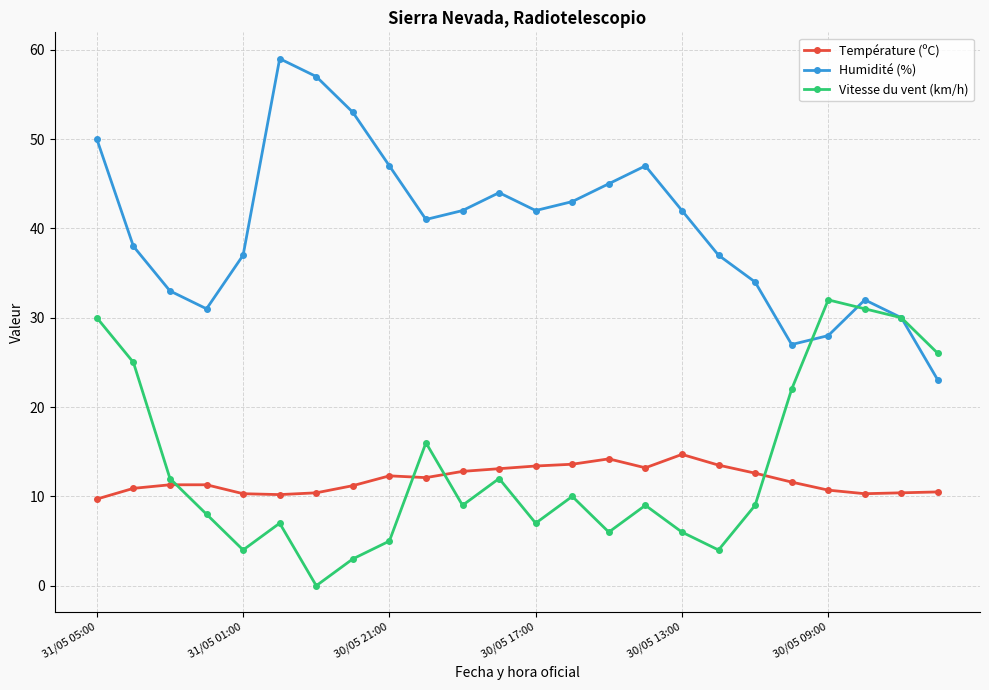

How many interior local peaks does the Humidité (%) series have?

4